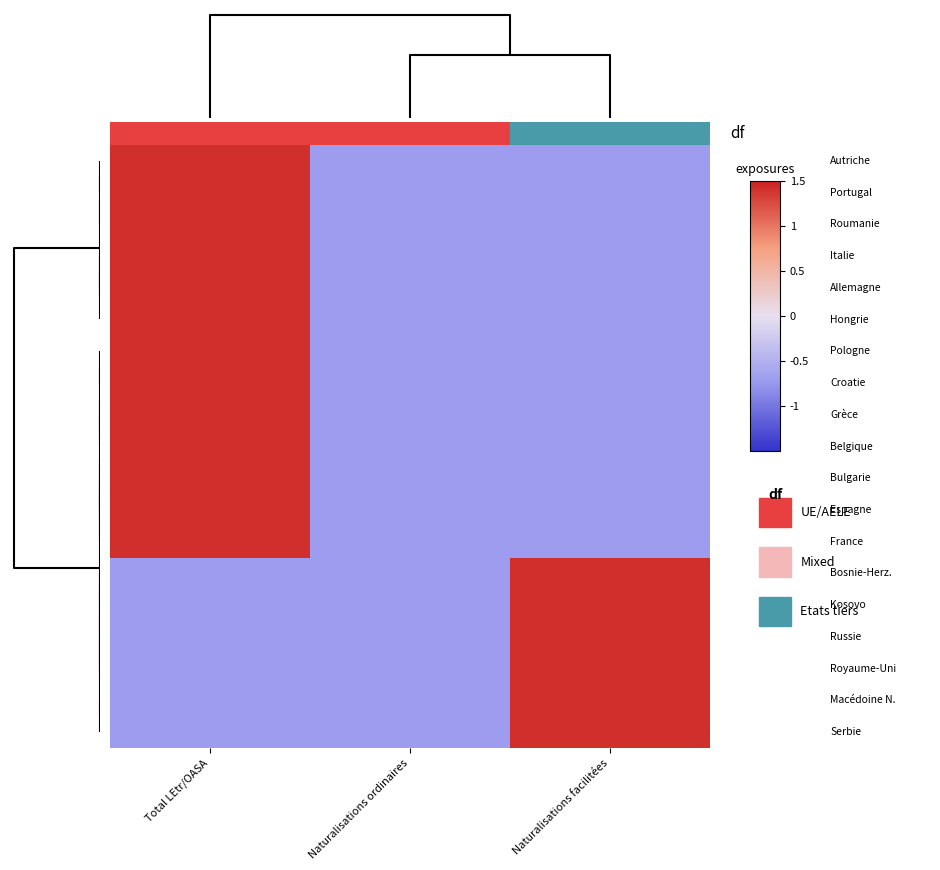

How many data points does each series have?

3